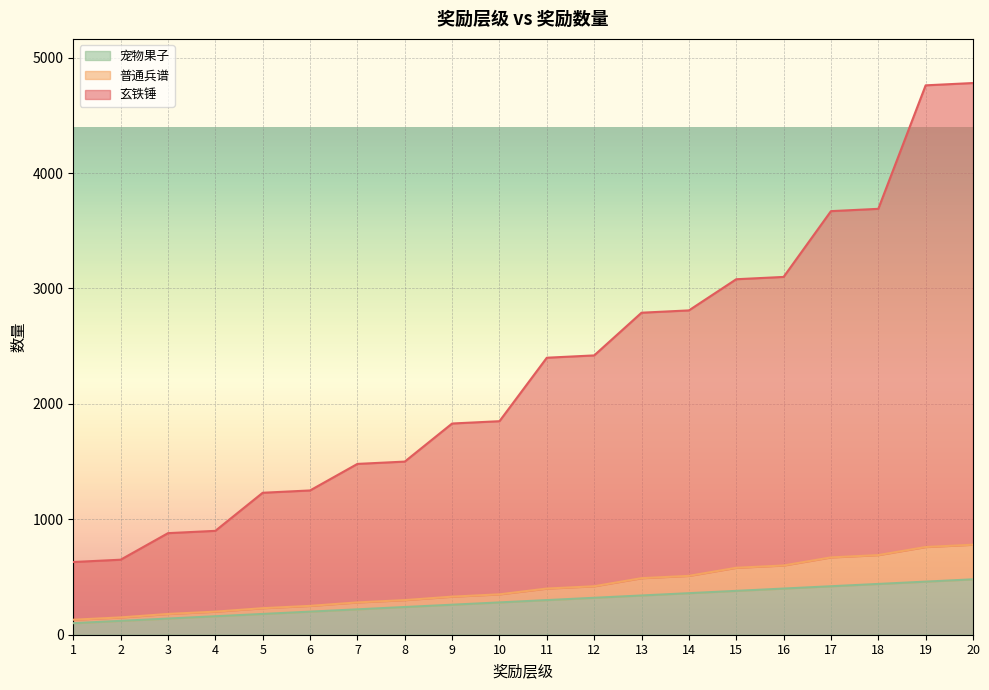

Is the value of 普通兵谱 at 2 greater than the value of 玄铁锤 at 8?

No